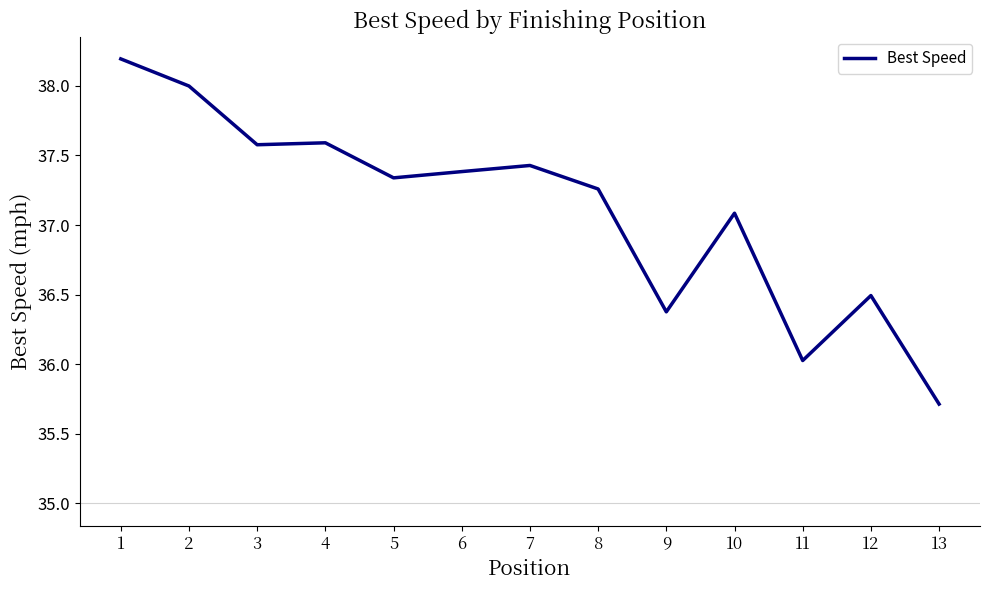

What value does the data have at 11?

36.0